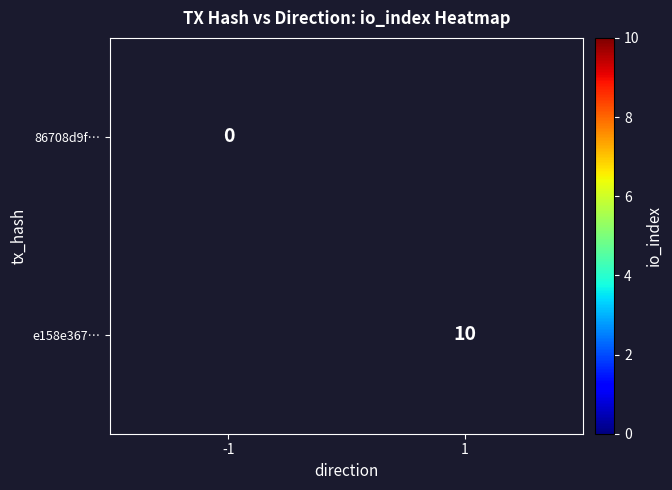

At how many categories does at least one series exceed 5?

1